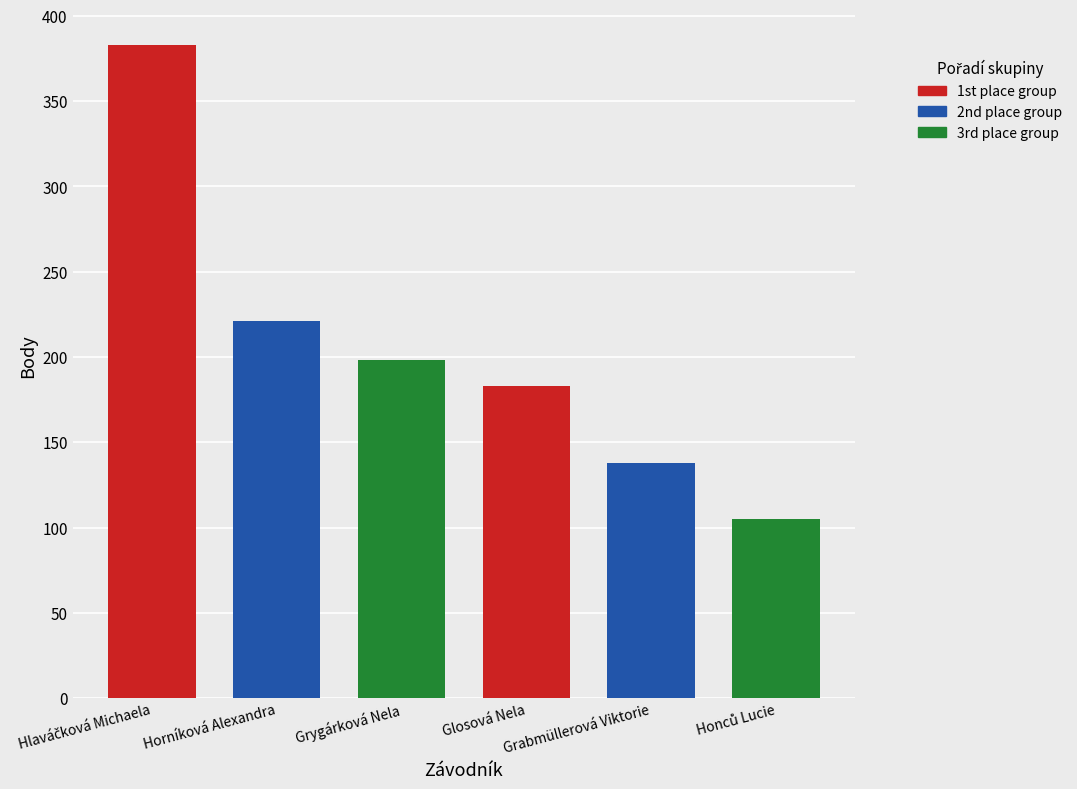

What is the minimum value shown in the chart?

105